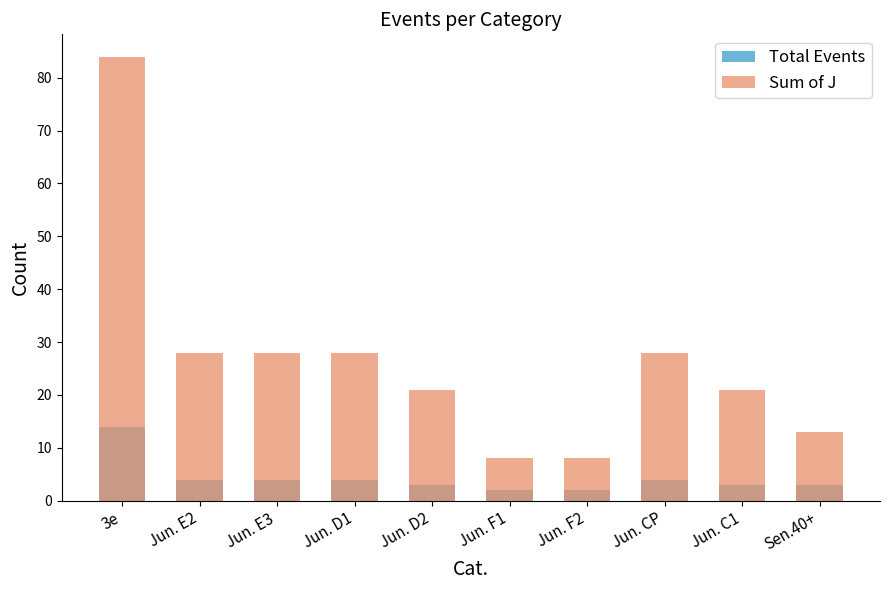

What are all the series names shown in the legend?

Total Events, Sum of J